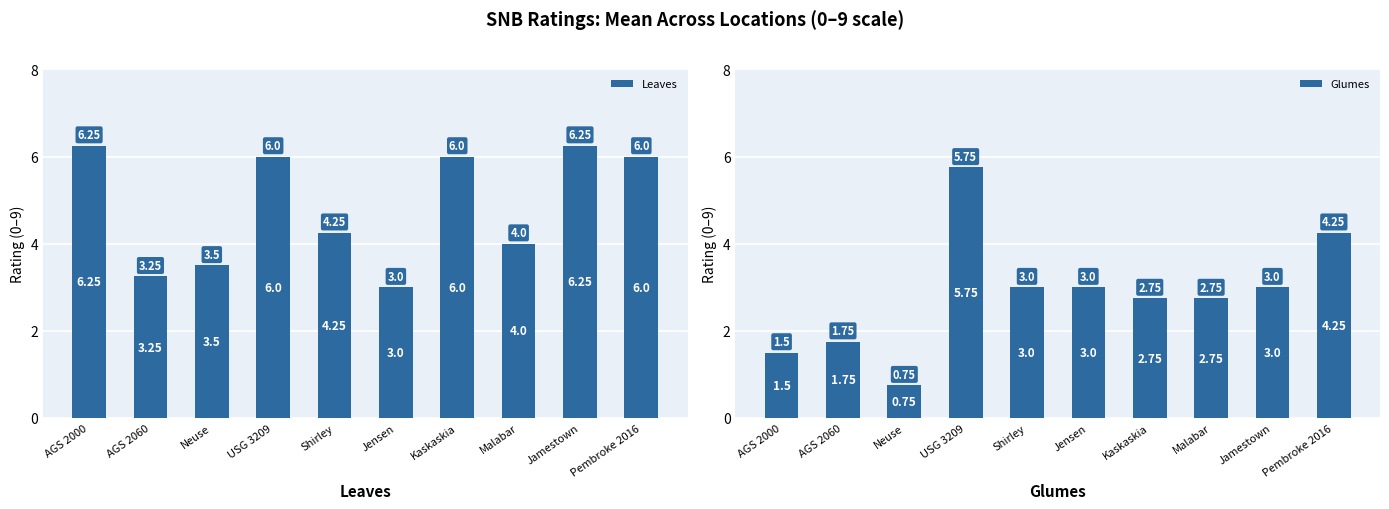

Is the value of Leaves at Malabar greater than the value of Glumes at Neuse?

Yes